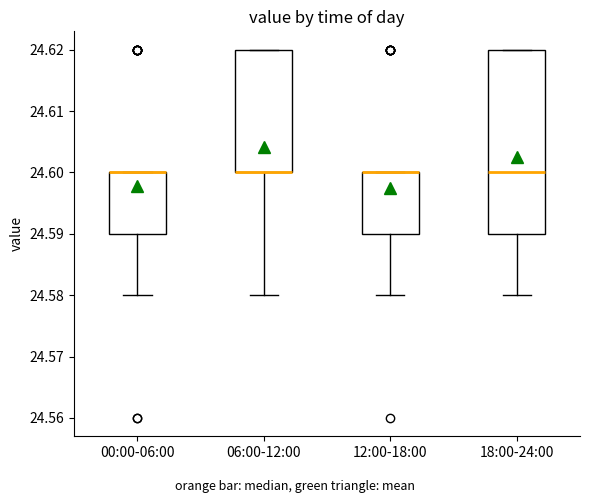

Reading left to right, read every box against the y-axis: the position of its median line, the range the box covers, and the ends of its whiskers. The values are not printed on the chart, so give them approximately, as read against the axis.

00:00-06:00: median 24.60 (drawn on the box's upper edge), box 24.59 to 24.60, whiskers 24.58 to 24.60
06:00-12:00: median 24.60 (drawn on the box's lower edge), box 24.60 to 24.62, whiskers 24.58 to 24.62
12:00-18:00: median 24.60 (drawn on the box's upper edge), box 24.59 to 24.60, whiskers 24.58 to 24.60
18:00-24:00: median 24.60, box 24.59 to 24.62, whiskers 24.58 to 24.62